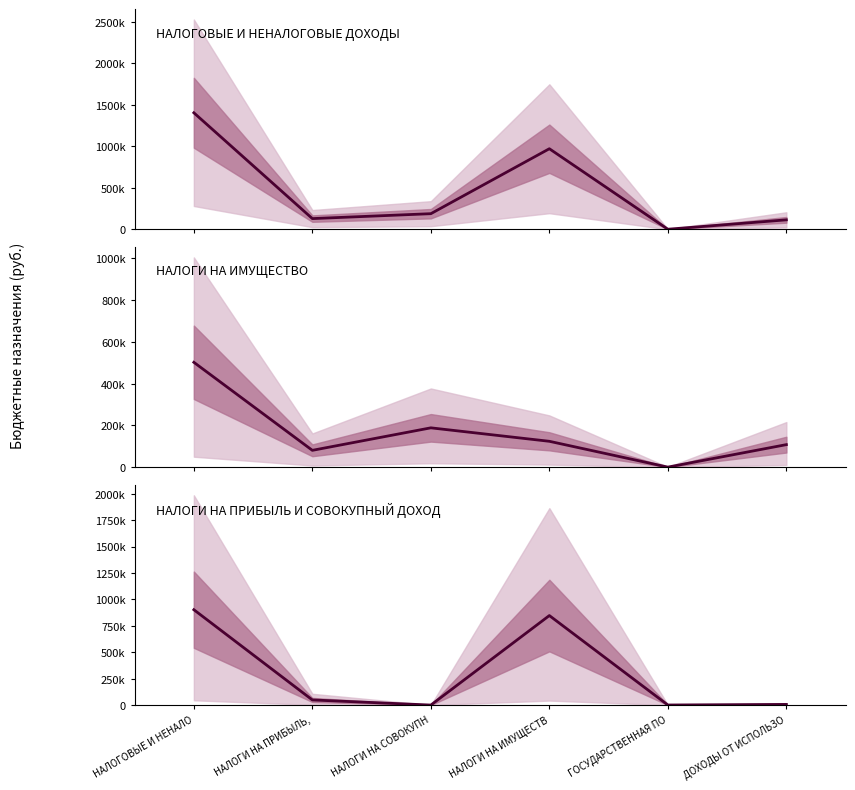

What is the approximate value at НАЛОГИ НА СОВОКУПН?

18.8